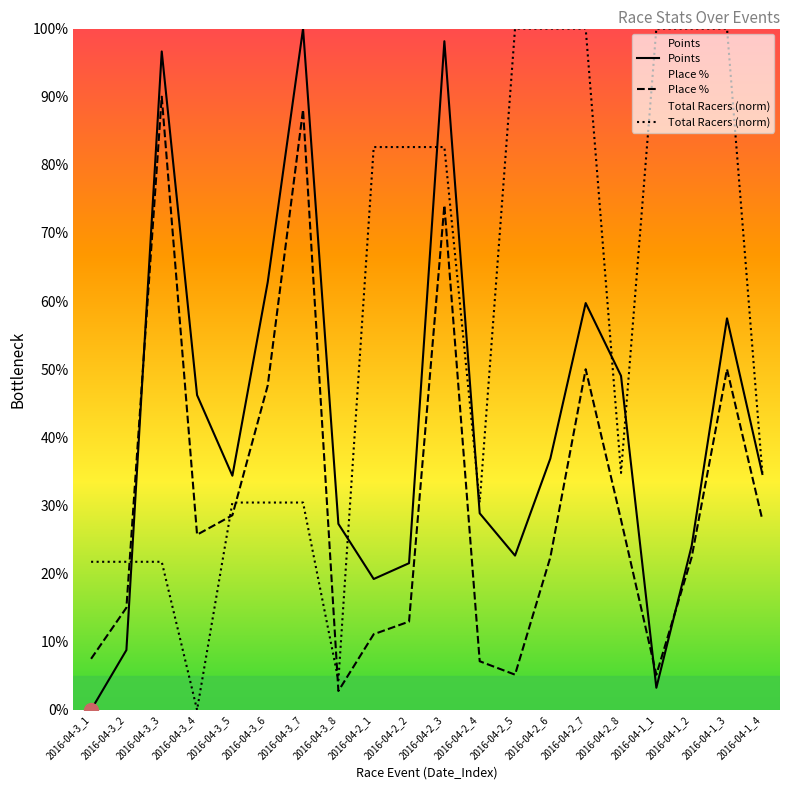

Does the chart have visible grid lines?

No